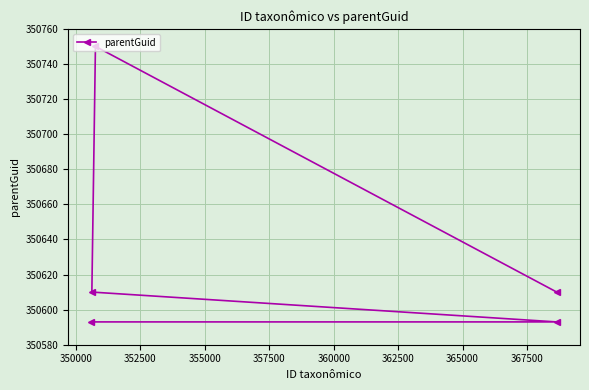

Does the chart have visible grid lines?

Yes